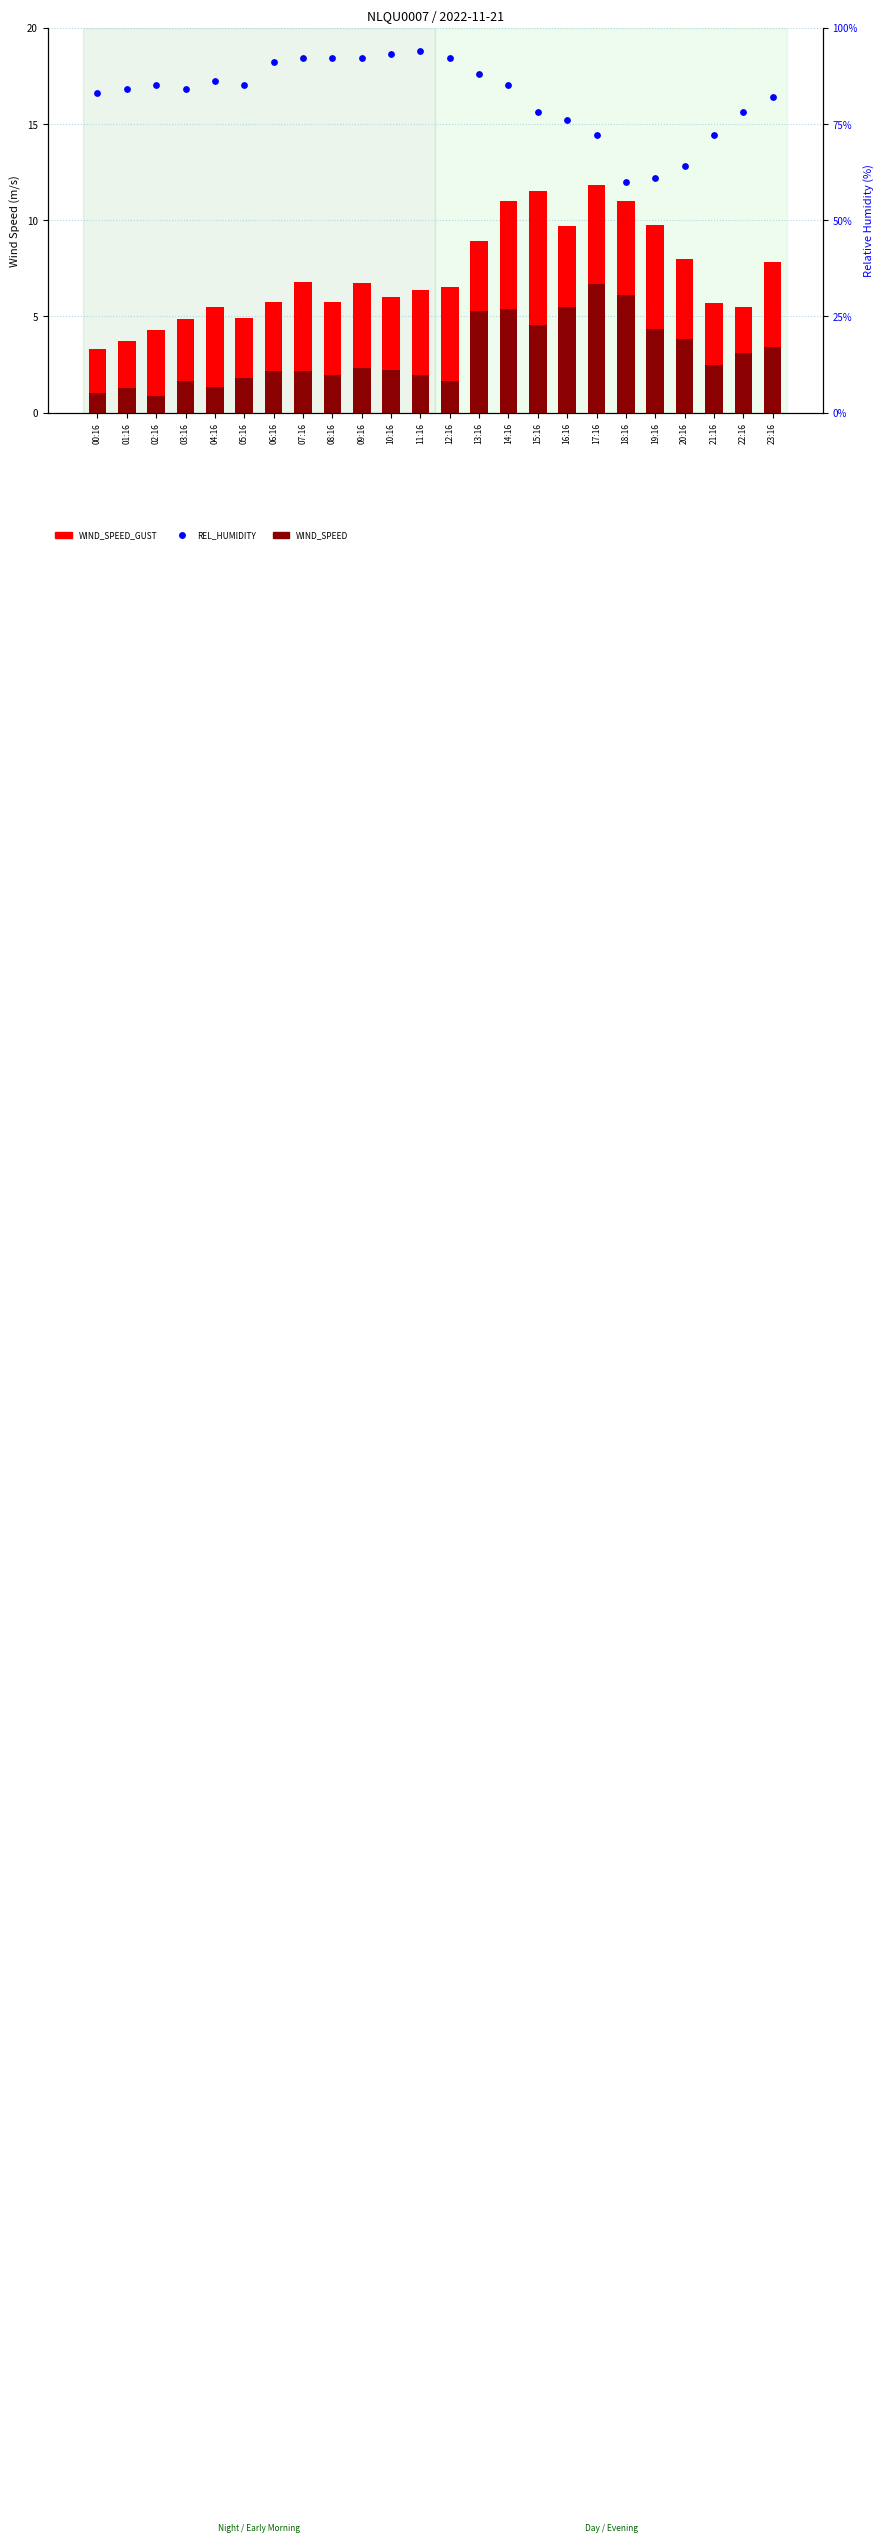

Is the value of WIND_SPEED_GUST at 05:16 greater than the value of REL_HUMIDITY at 14:16?

No